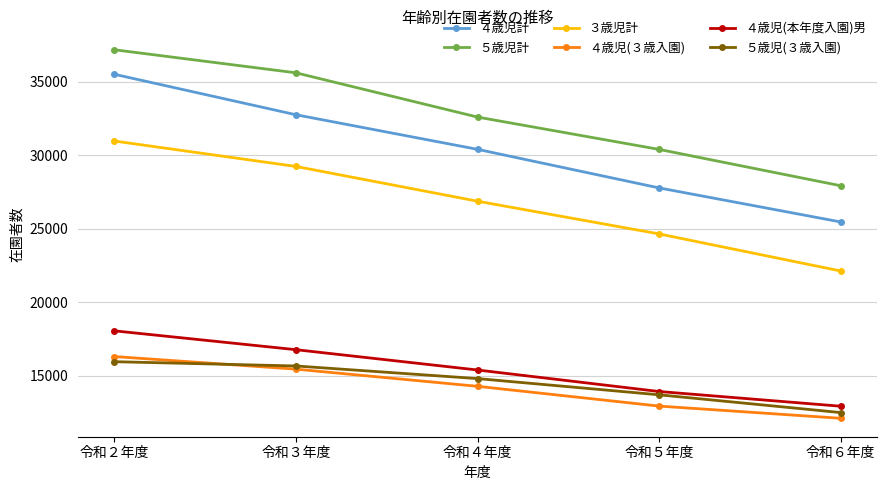

What is the total value across all series at 令和４年度?

134323